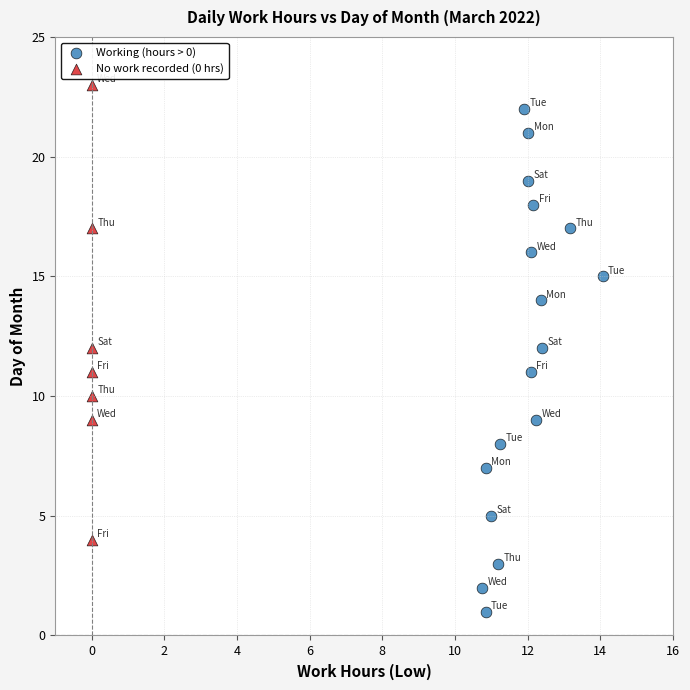

Which series has the widest spread of Y values?

Working (hours > 0)